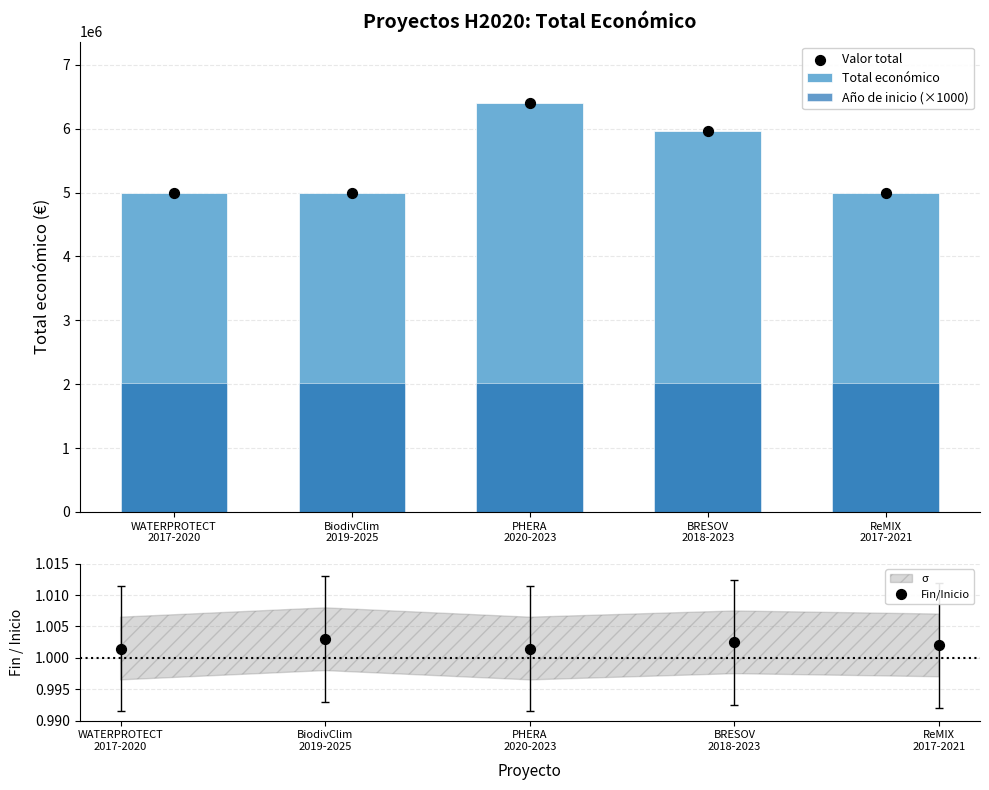

Which series reaches the maximum Y coordinate?

Total económico